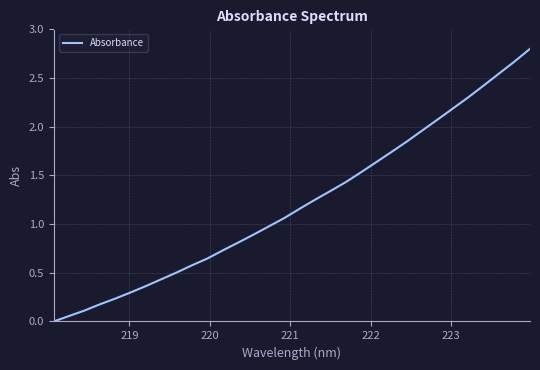

How many distinct data groups are displayed?

1